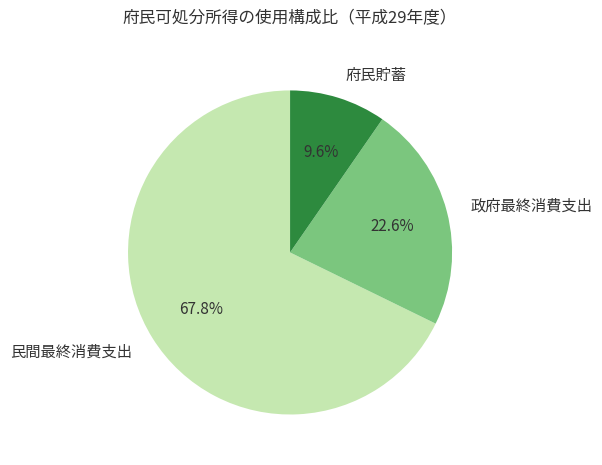

Is it true that 府民貯蓄 is 10% of the pie?

True